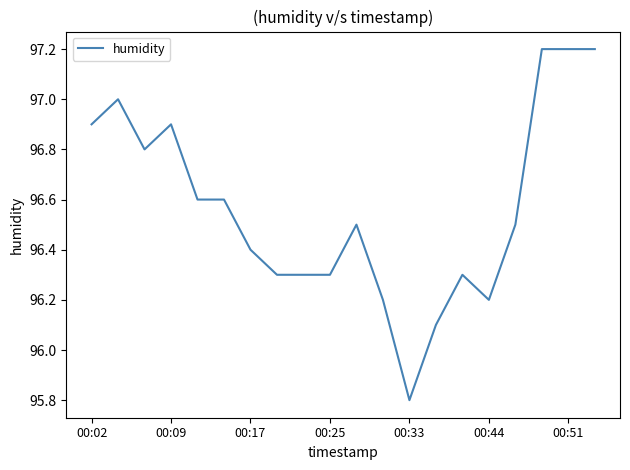

What is the difference between the maximum and minimum values?

1.4